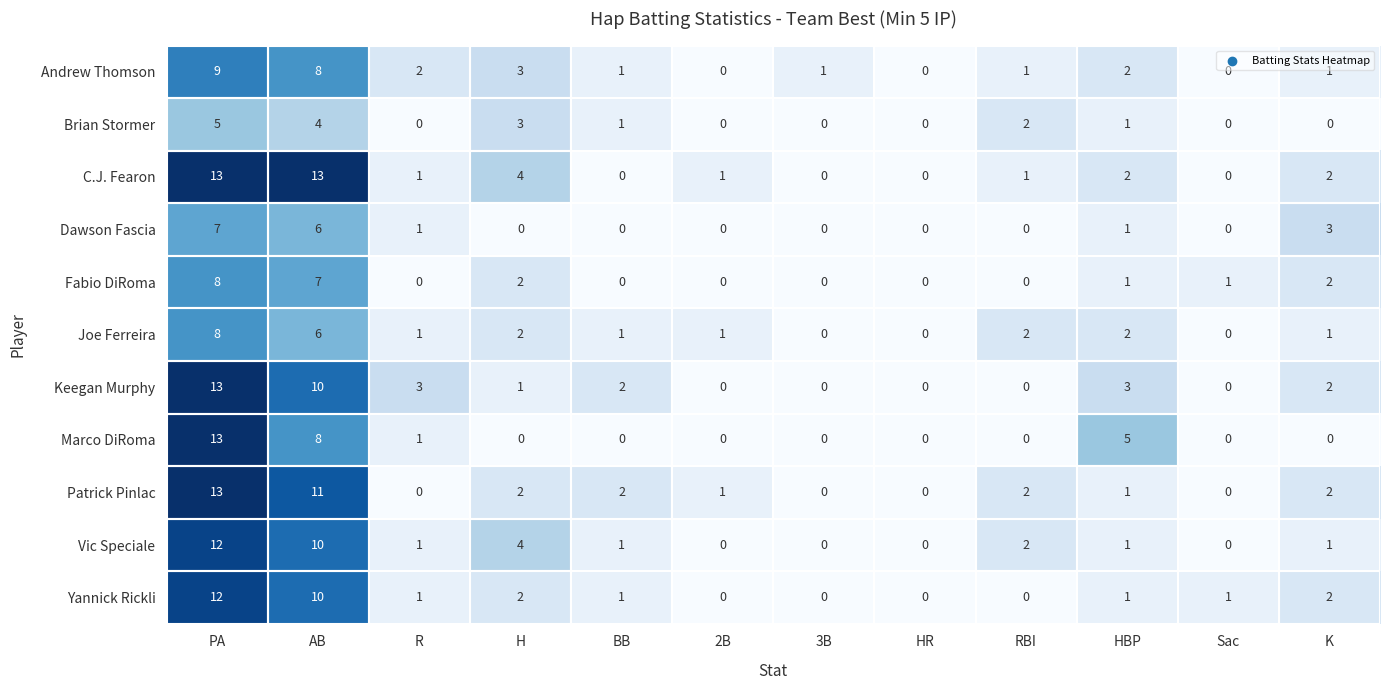

What is the difference between the maximum and minimum values in the Keegan Murphy series?

13